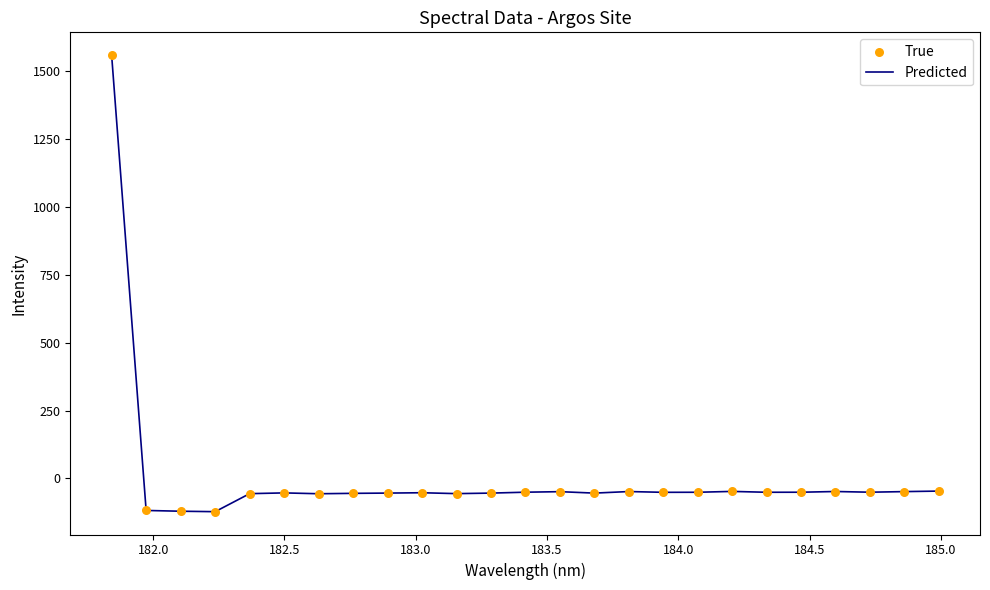

What is the maximum value shown in the chart?

1558.1